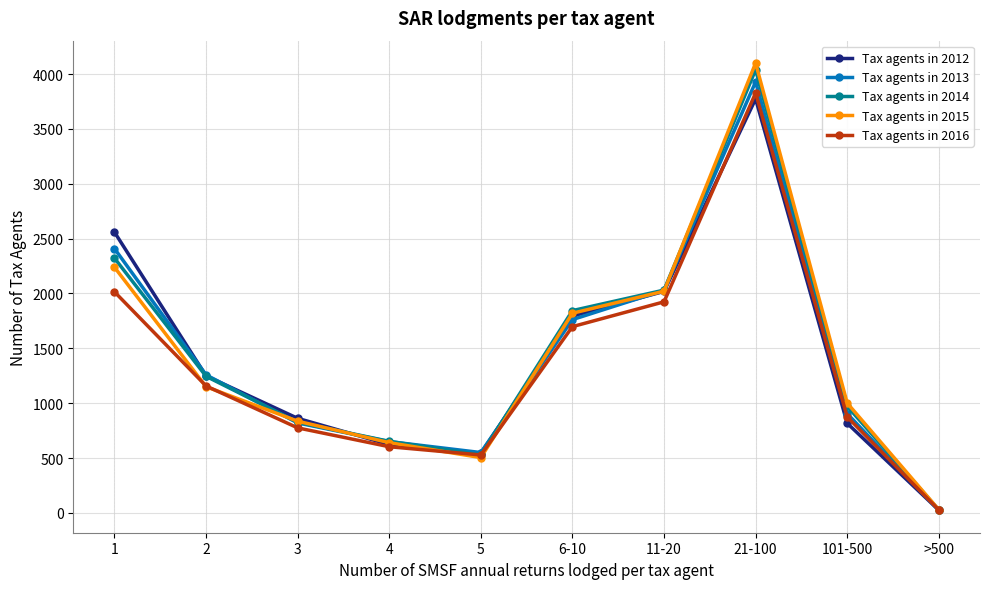

What value does the Tax agents in 2012 series have at 5?

543